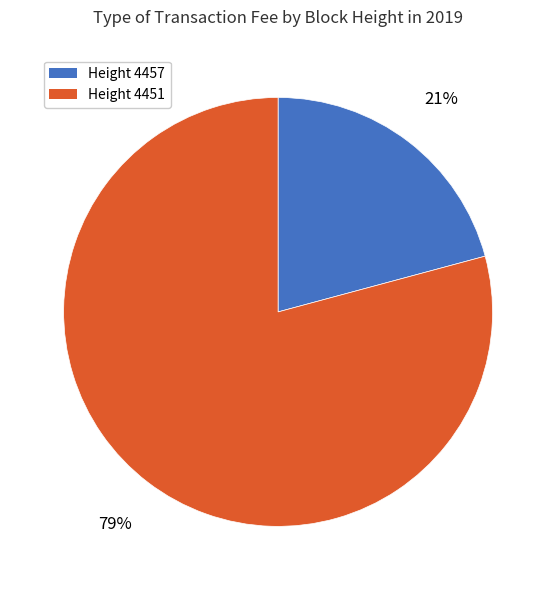

What is the majority slice?

Height 4451